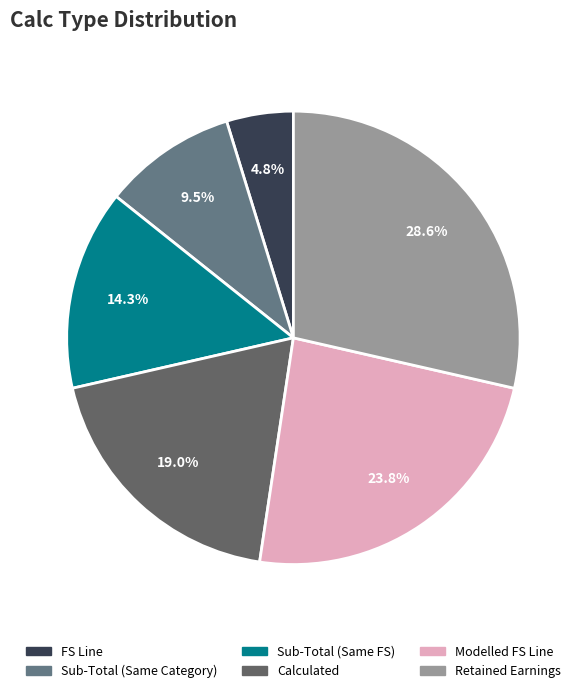

Does Calculated represent more than half of the total?

No